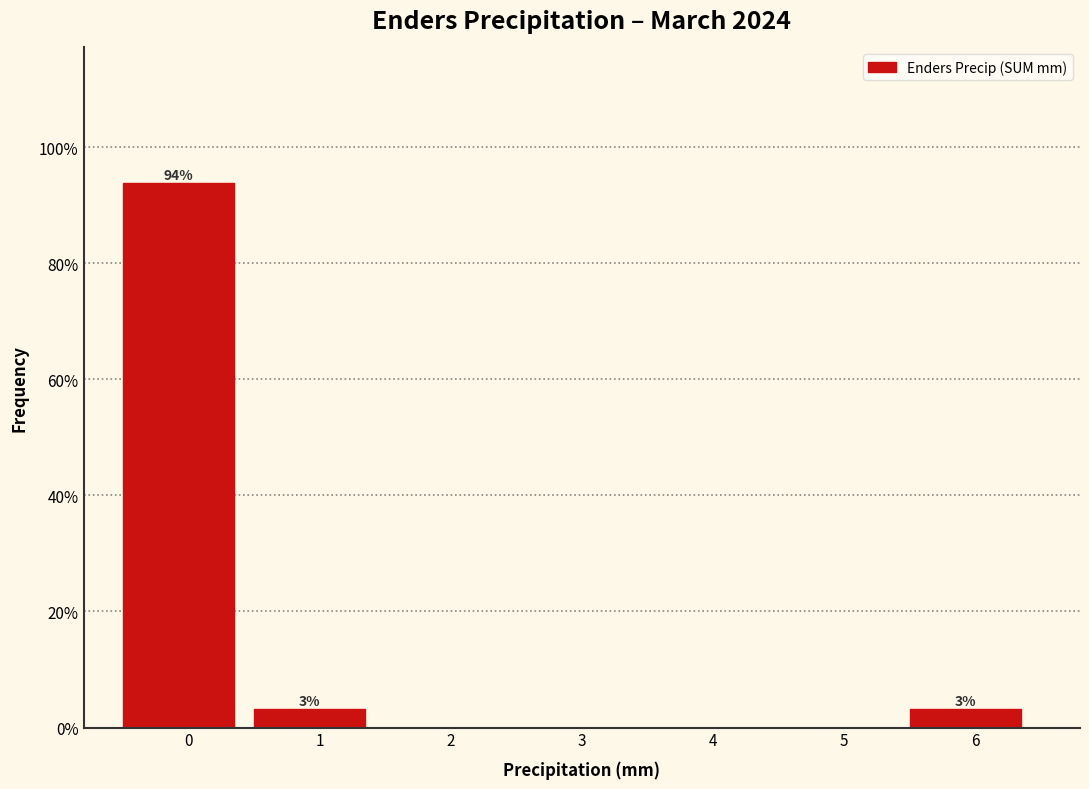

Reading left to right, extract all data points from this chart.

0=93.8	1=3.1	2=0.0	3=0.0	4=0.0	5=0.0	6=3.1